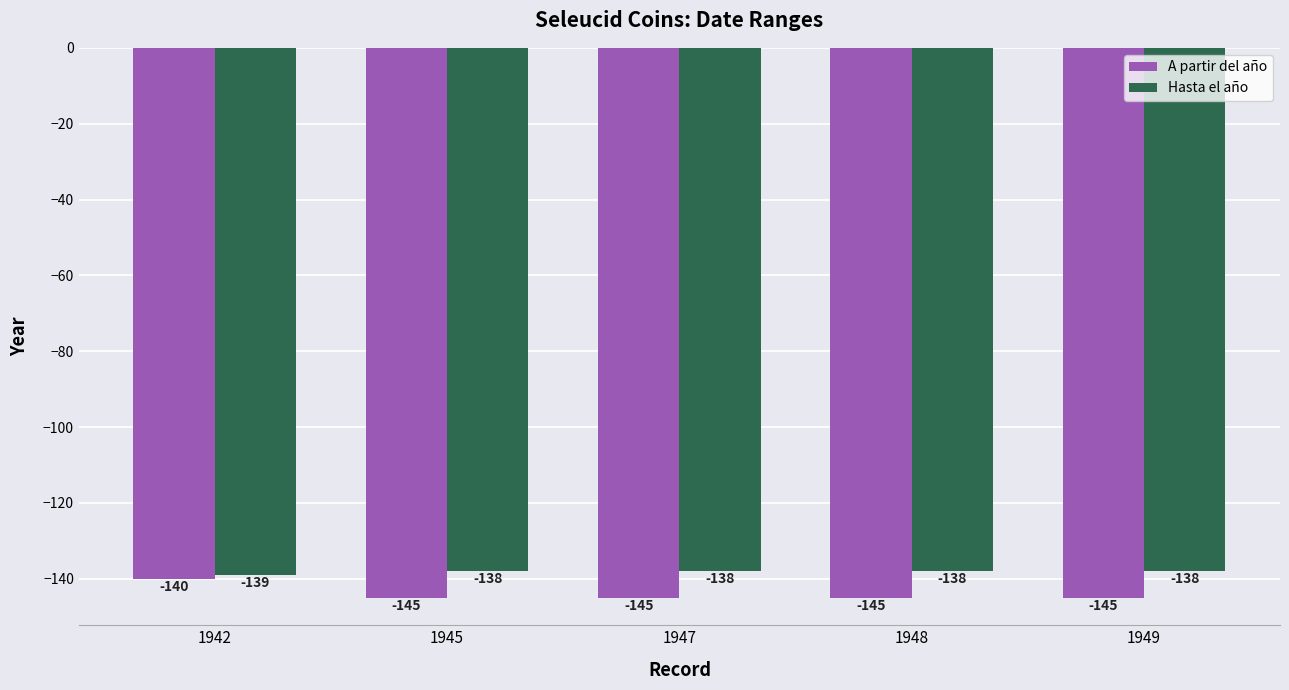

What is the approximate value of A partir del año at 1947?

-145